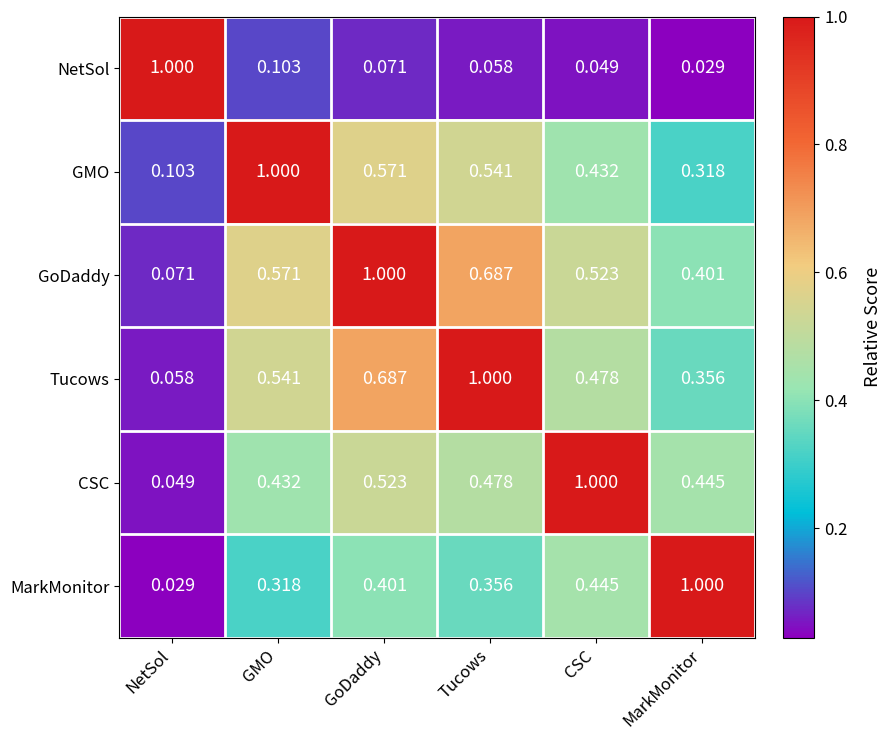

At which label does GoDaddy reach its minimum?

NetSol